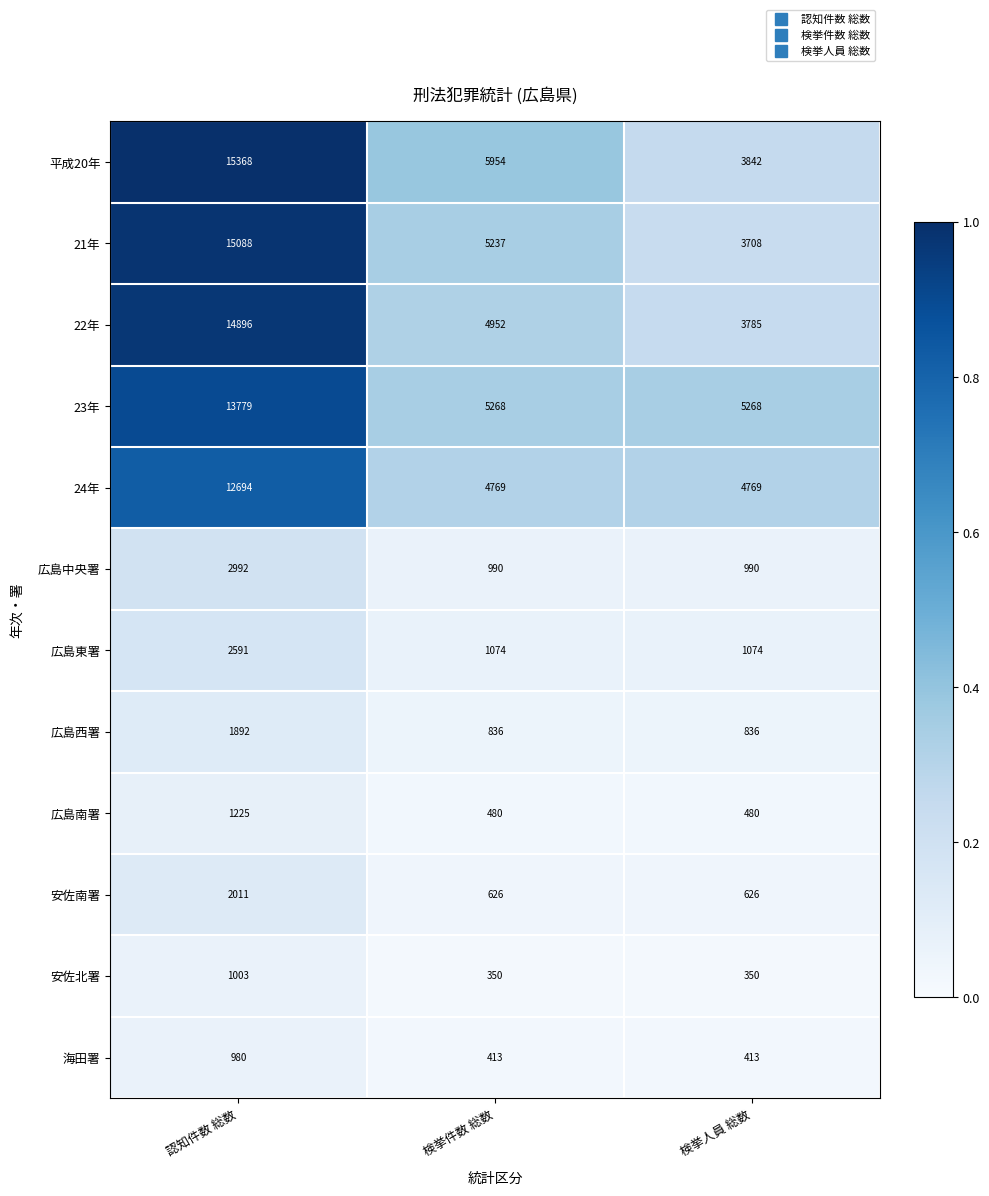

List the series in order of their peak value, lowest first.

海田署, 安佐北署, 広島南署, 広島西署, 安佐南署, 広島東署, 広島中央署, 24年, 23年, 22年, 21年, 平成20年